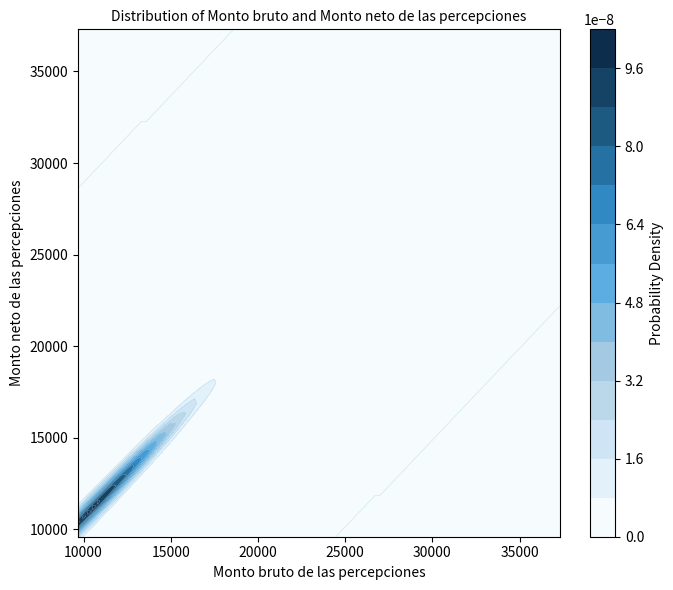

How many data points are above 11164?

21